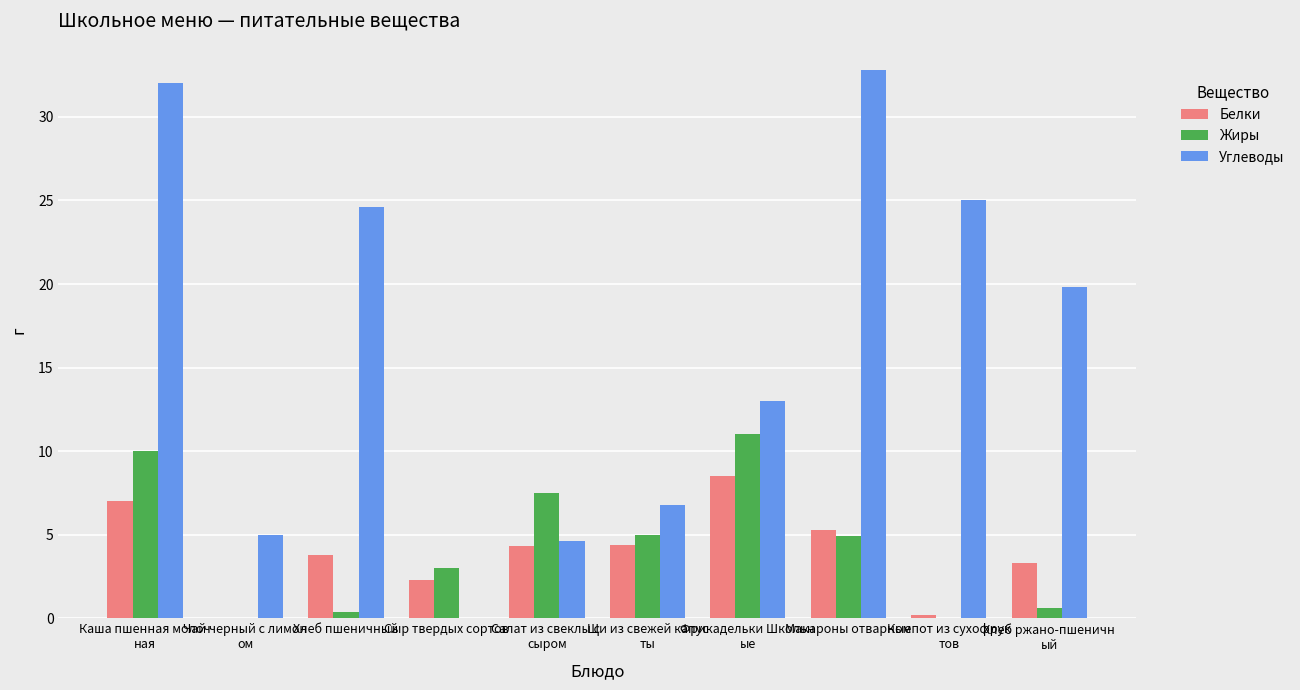

What is the highest value of the Углеводы series?

32.8